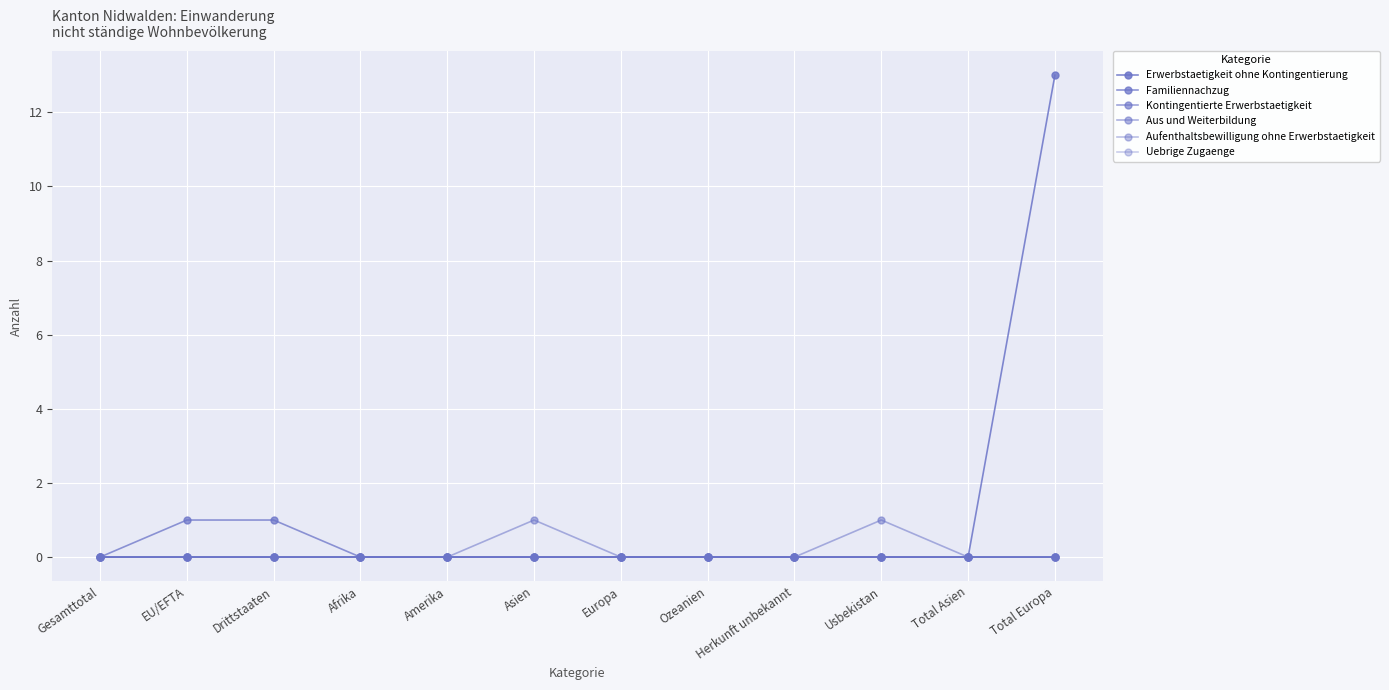

Is this an area chart (filled region under the line)?

No